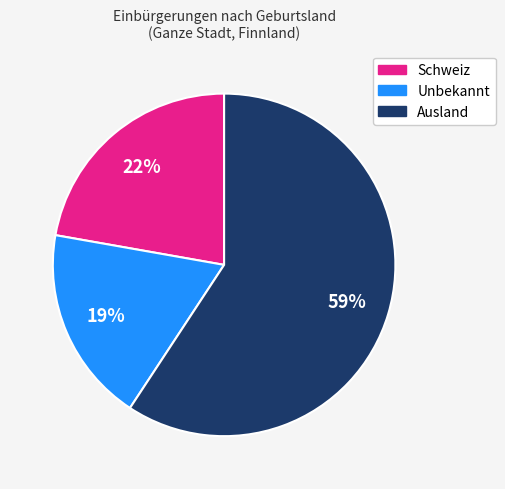

To the nearest percent, what is the combined percentage of Ausland and Unbekannt?

78%